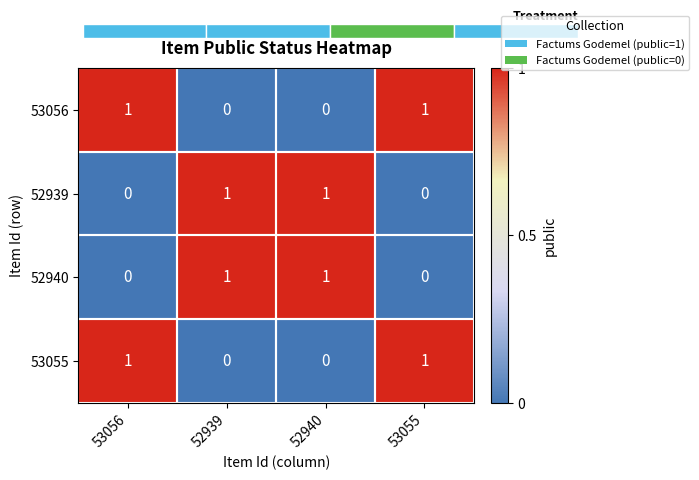

How many 53055 values are between 0 and 1?

4